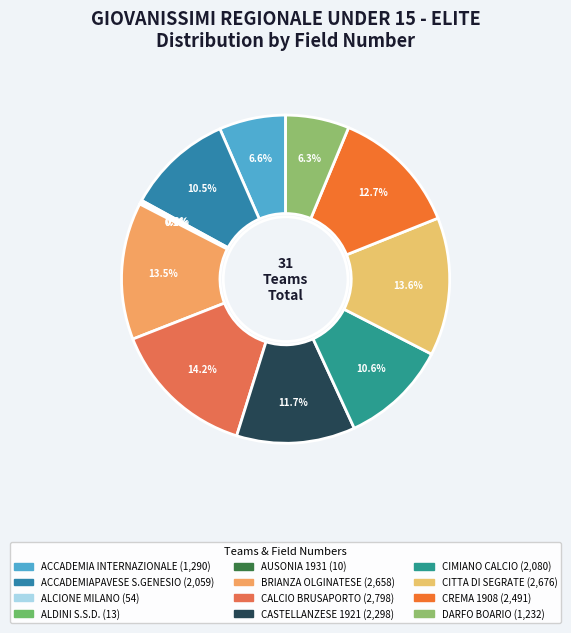

To the nearest percent, what is the difference between the CIMIANO CALCIO and DARFO BOARIO slice percentages?

4%